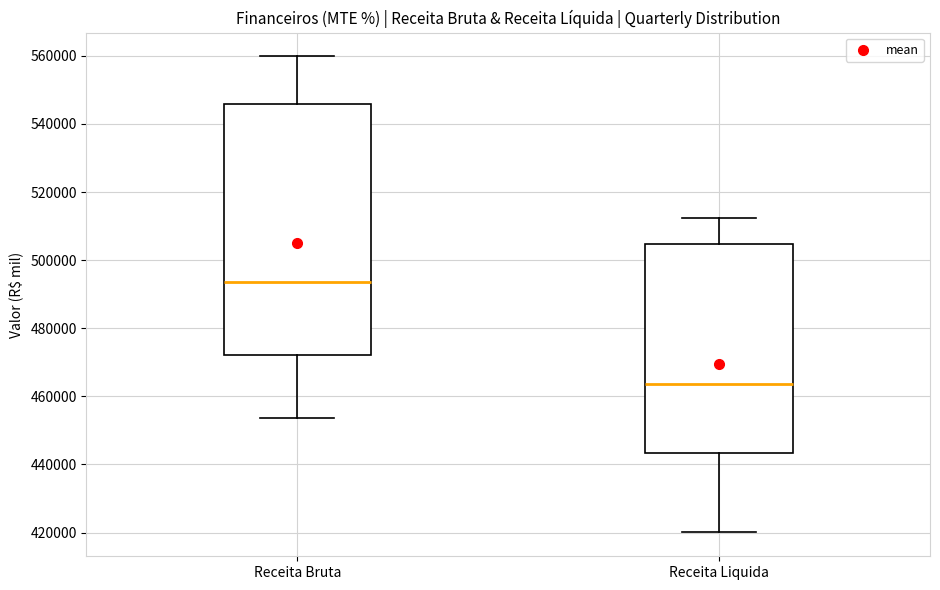

Reading left to right, transcribe this box plot: for each box, give where its median line is, the range the box spans, and where its two whiskers end, as read against the y-axis. The values are not printed on the chart, so give them approximately, as read against the axis.

Receita Bruta: median 494000, box 472000 to 546000, whiskers 454000 to 560000
Receita Liquida: median 464000, box 444000 to 504000, whiskers 420000 to 512000